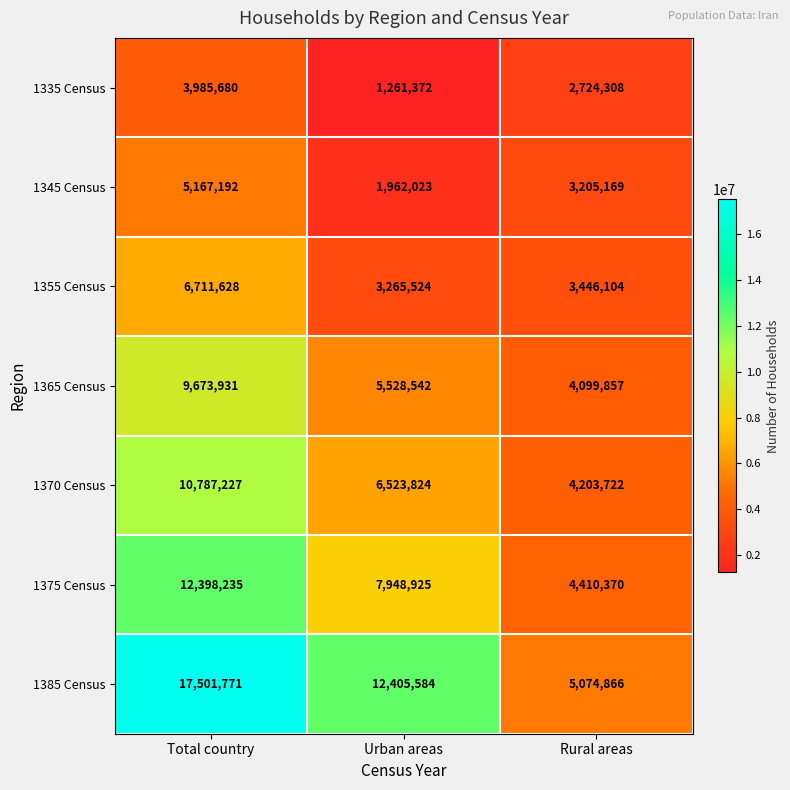

Which series has the largest total across all categories?

1385 Census